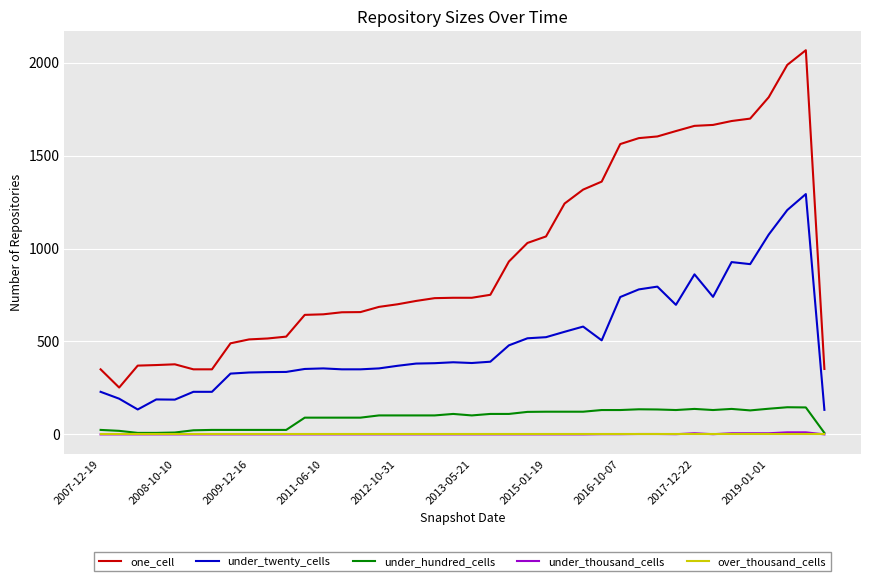

Does the chart display data point markers on the line(s)?

No